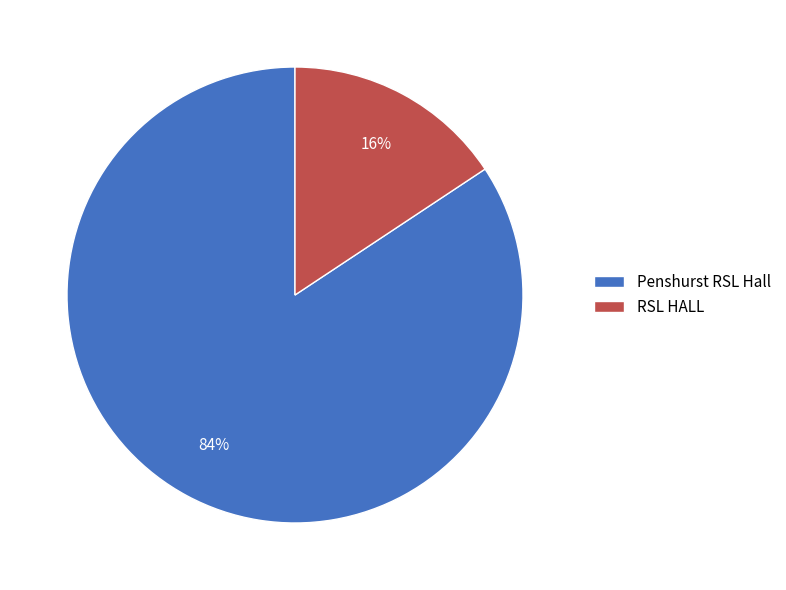

Which slice is the smallest?

RSL HALL